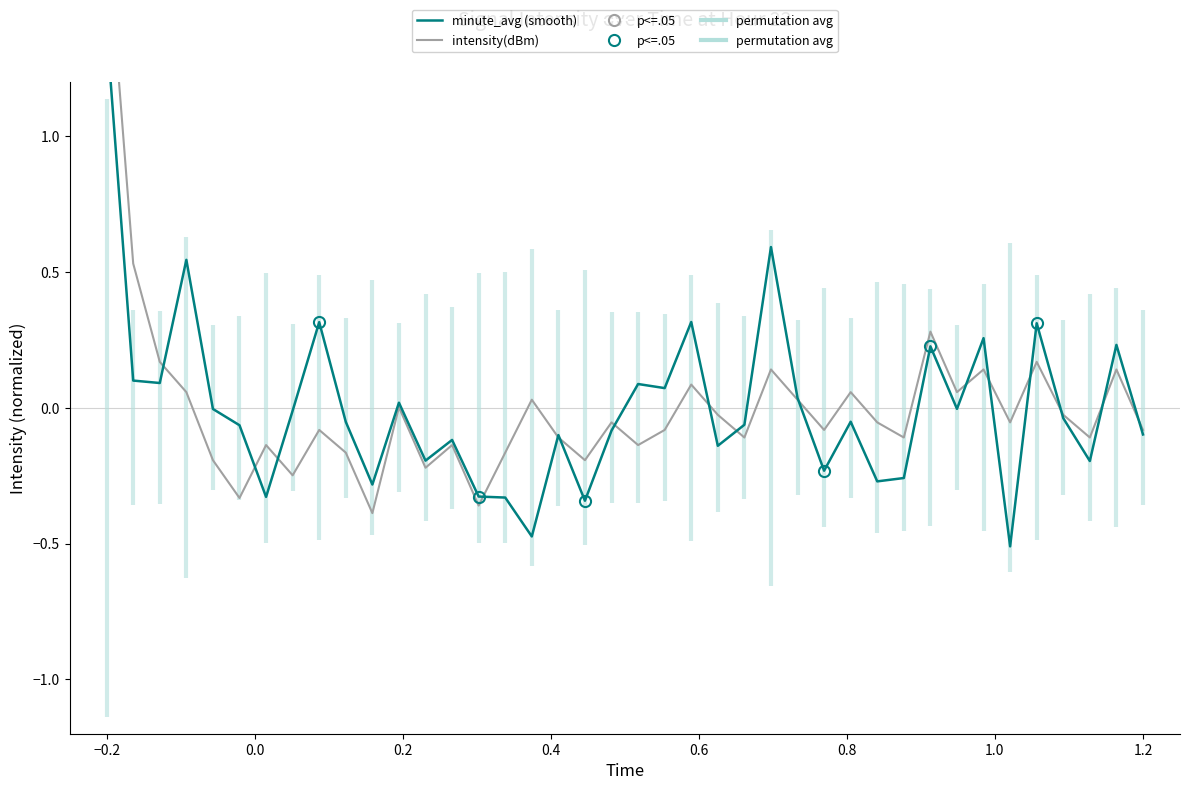

How many intersections are there between intensity(dBm) and minute_avg?

16